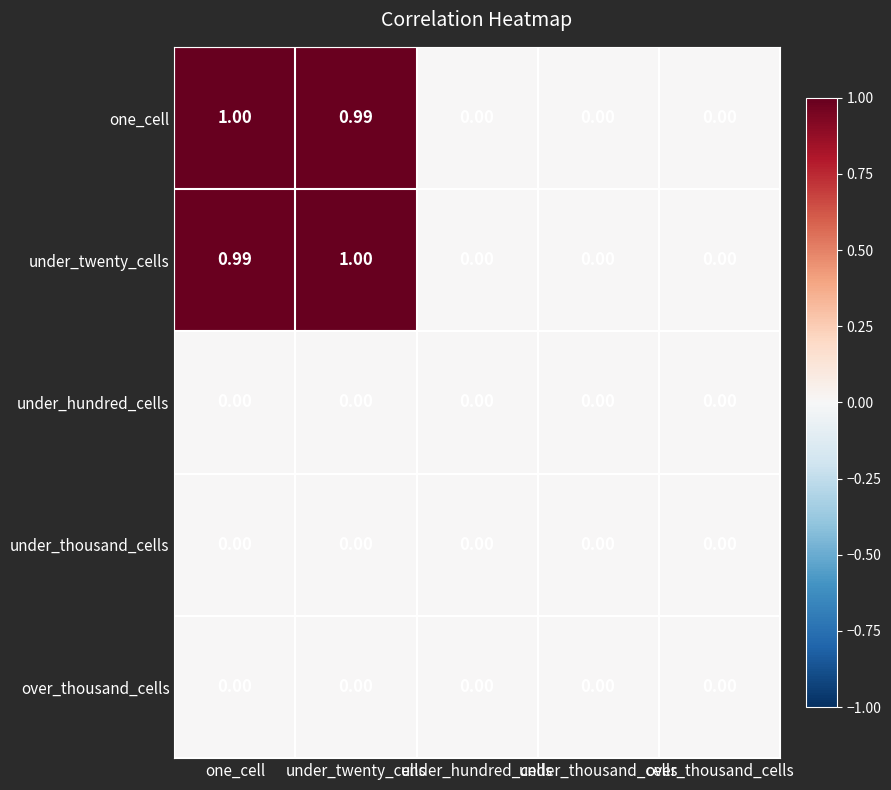

Which series changed the most between one_cell and under_hundred_cells?

one_cell